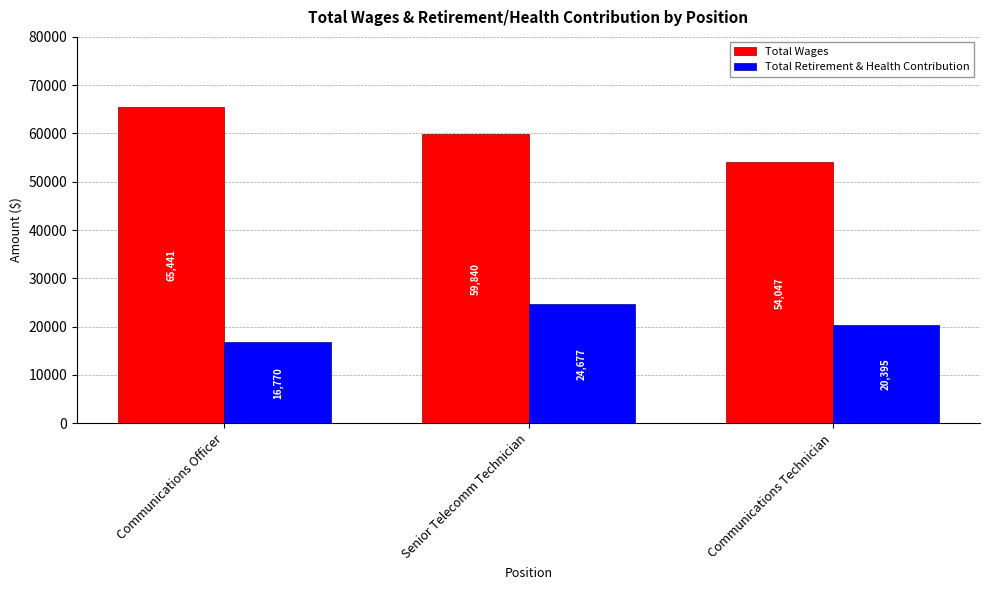

Where is Total Retirement & Health Contribution nearest to the value 20723?

Communications Technician